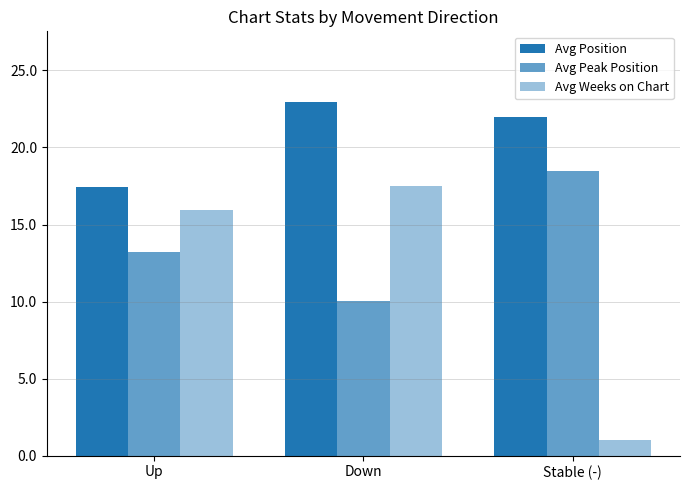

Rank the series by their maximum value, from lowest to highest.

Avg Weeks on Chart, Avg Peak Position, Avg Position